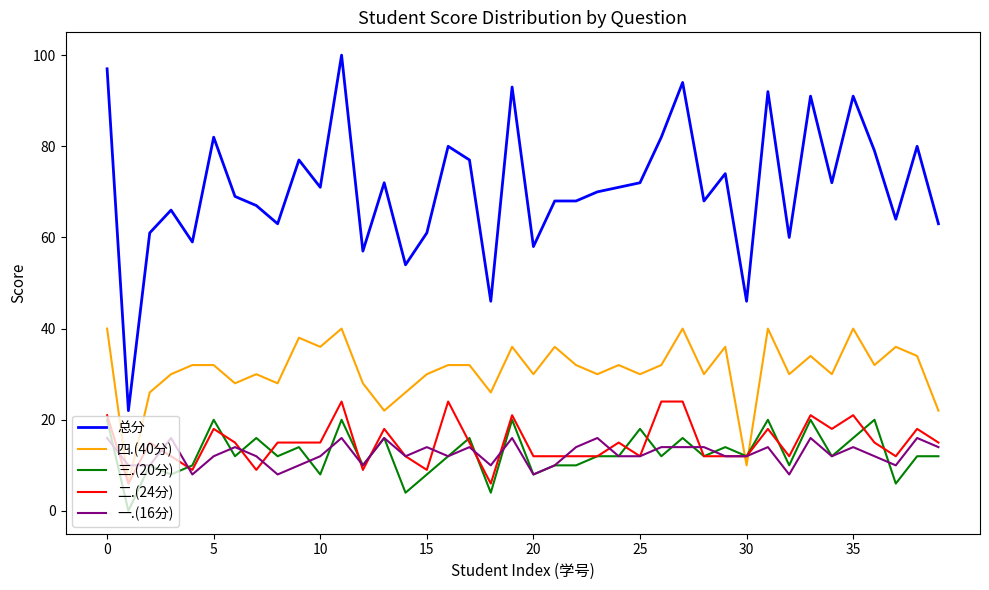

True or false: 总分 and 一.(16分) intersect in this chart.

False